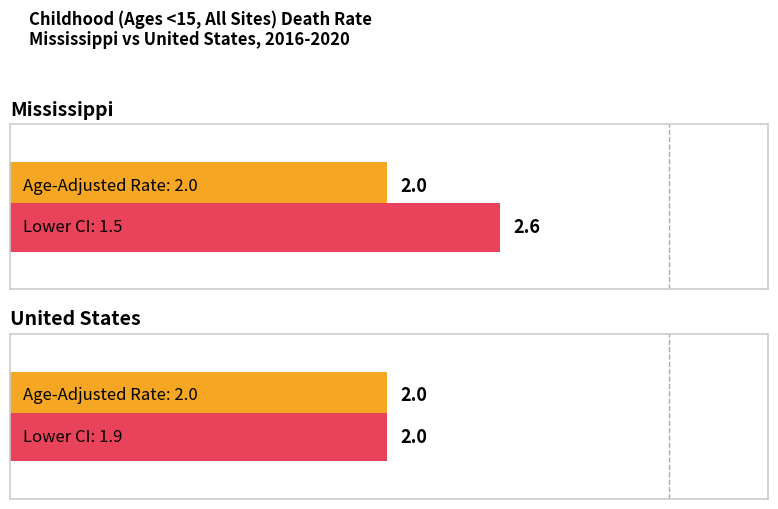

What is the difference between the Upper CI (Rate) values at Mississippi and United States?

0.6